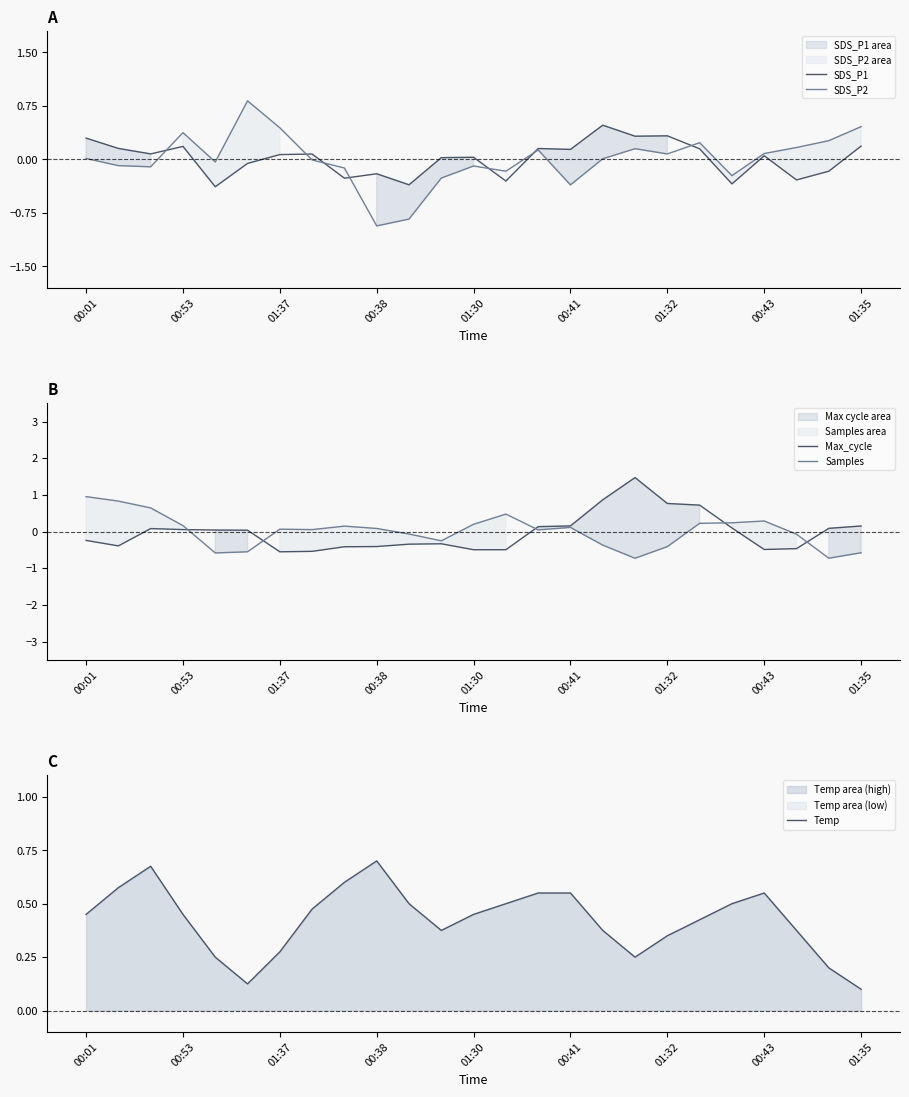

Is it true that Max_cycle equals 0.2 at 00:41?

True